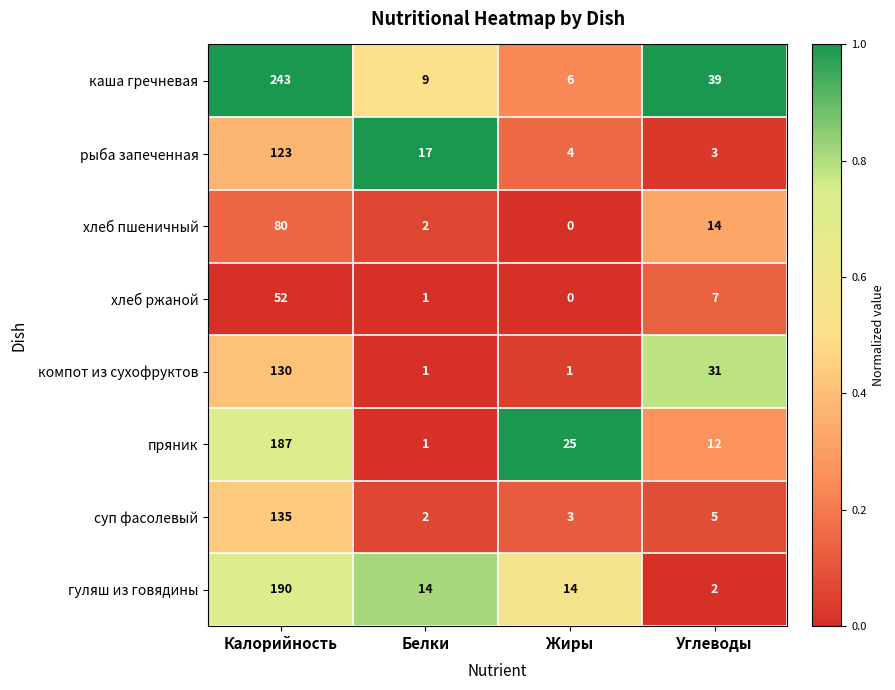

At which label is каша гречневая closest to 124?

Углеводы